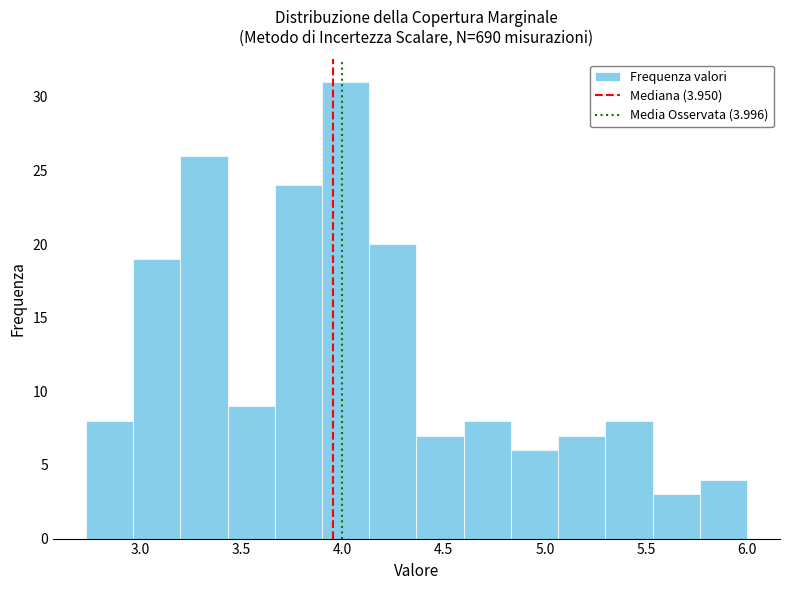

Over which range of the x-axis is the bar tallest?

3.90 to 4.15